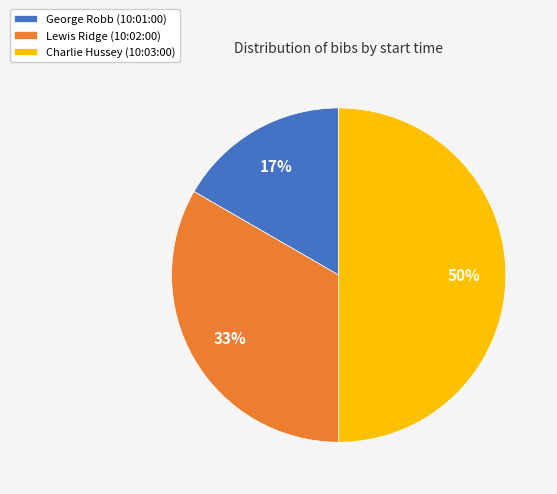

Does Lewis Ridge (10:02:00) represent more than half of the total?

No